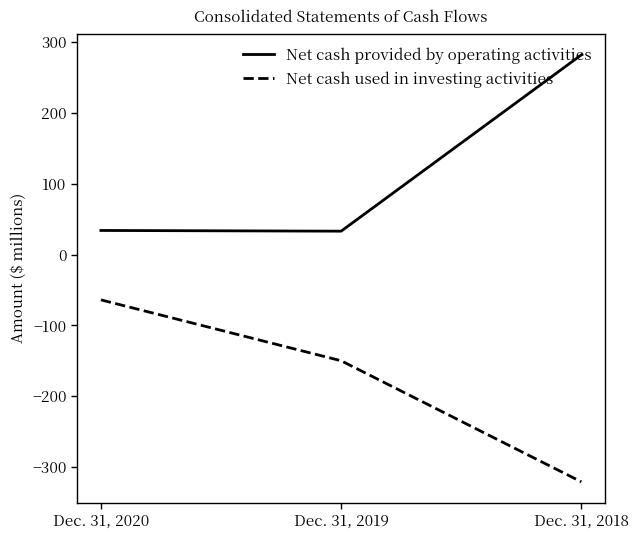

What is the total value across all series at Dec. 31, 2018?

-39